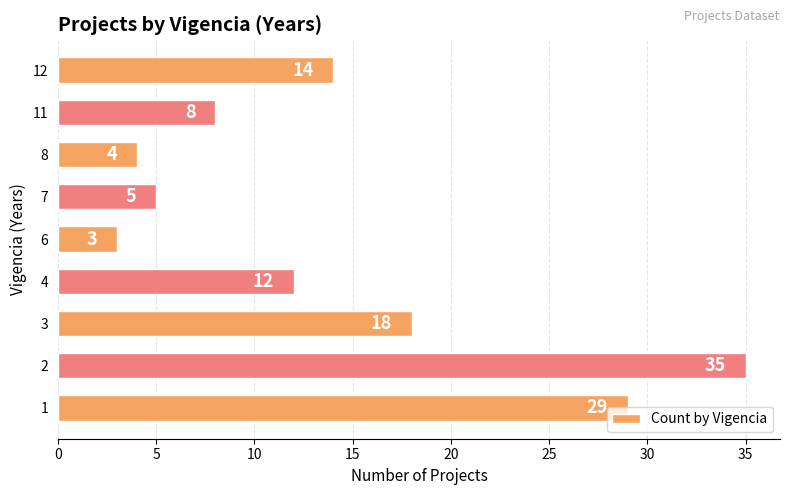

What is the change in value from 2 to 3?

-17